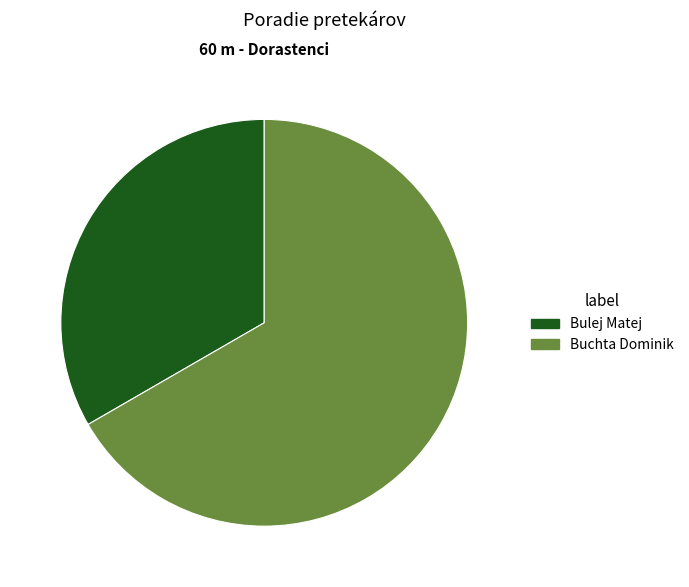

Which has a higher value, Buchta Dominik or Bulej Matej?

Buchta Dominik